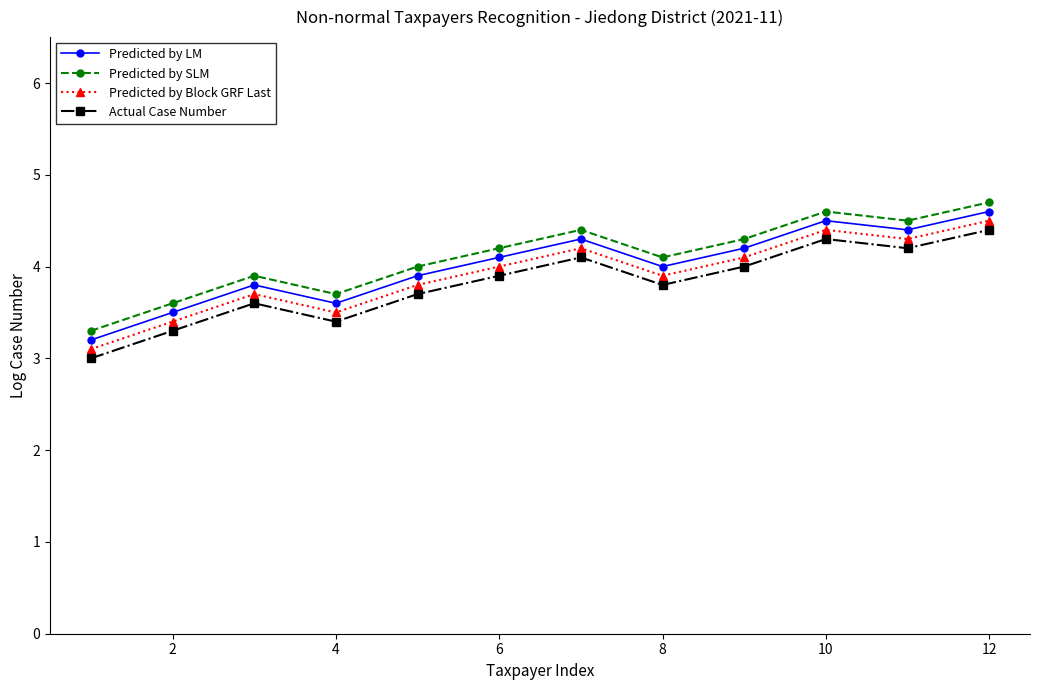

What is the sum of all Actual Case Number values?

45.7